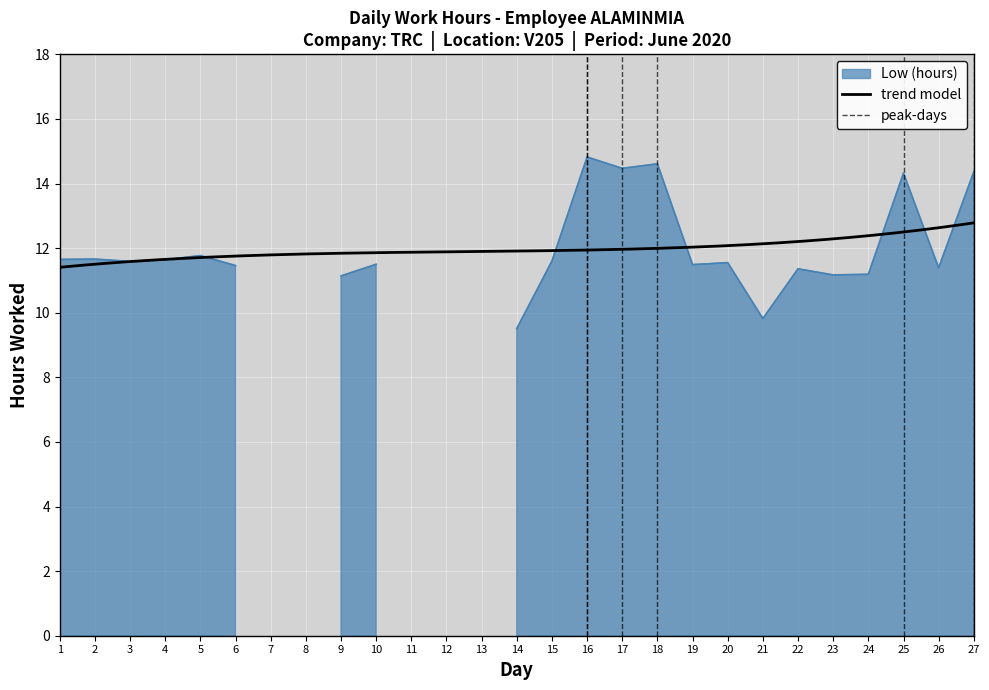

What is the maximum value shown in the chart?

14.8